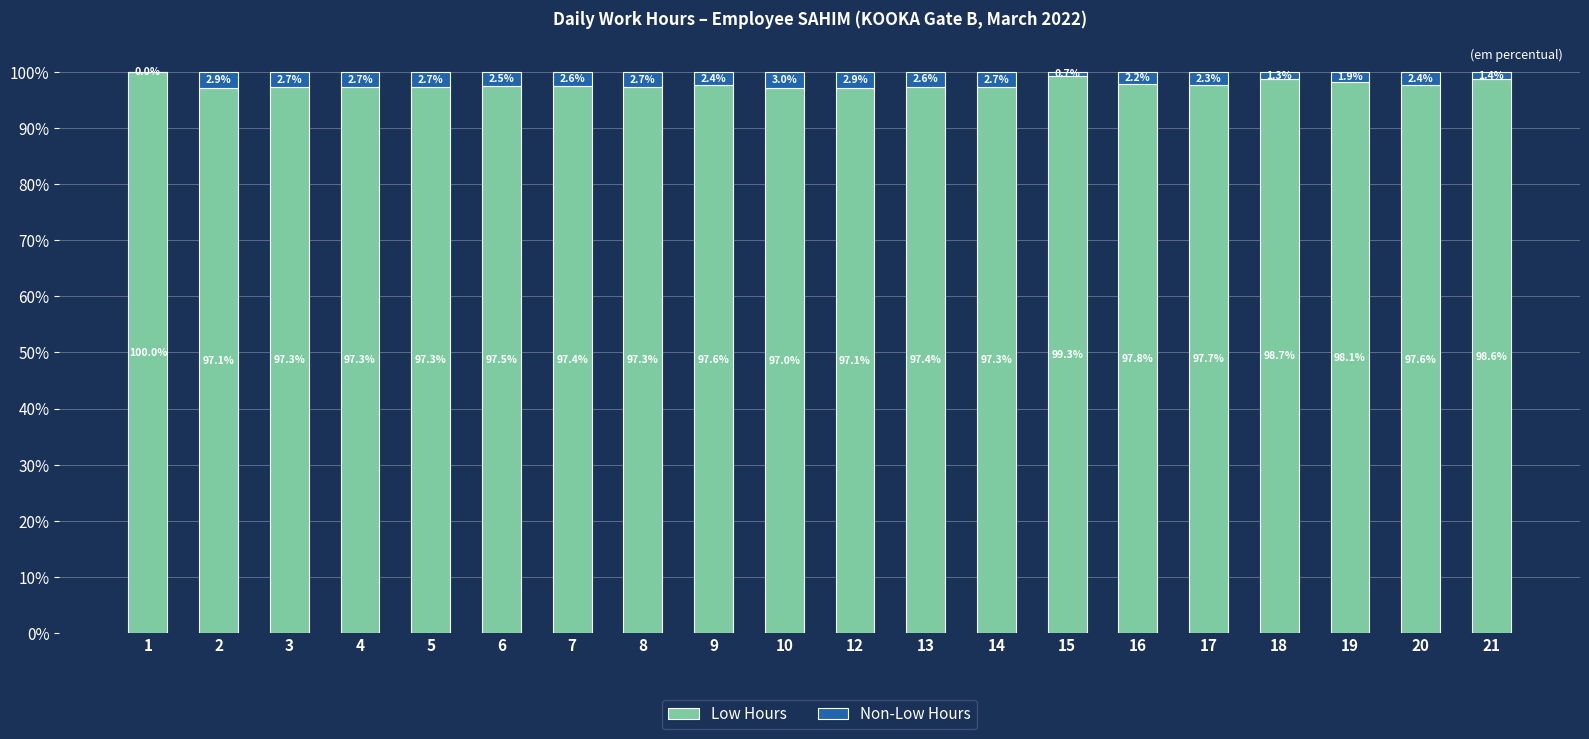

Where is Low Hours nearest to the value 98?

19